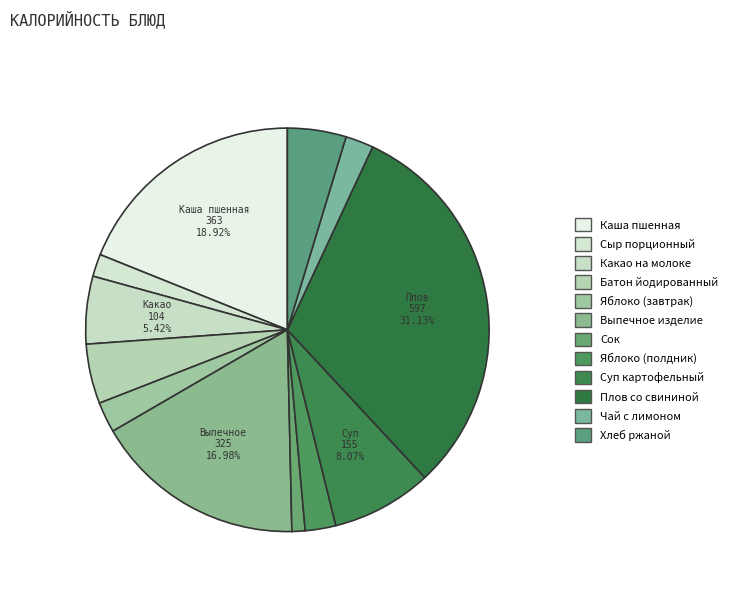

Count the number of slices in the pie.

12